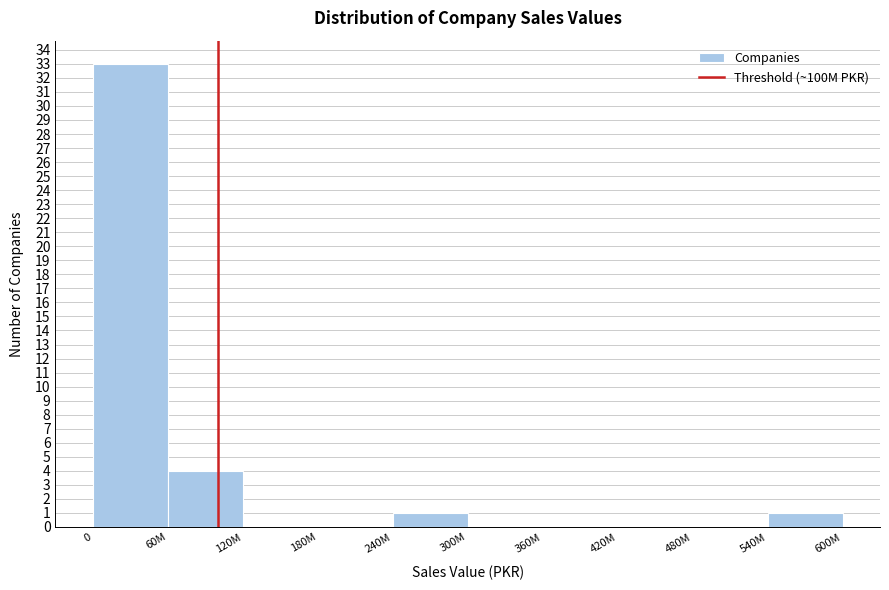

Reading right to left, extract all data points from this chart.

540M=1	480M=0	420M=0	360M=0	300M=0	240M=1	180M=0	120M=0	60M=4	0=33